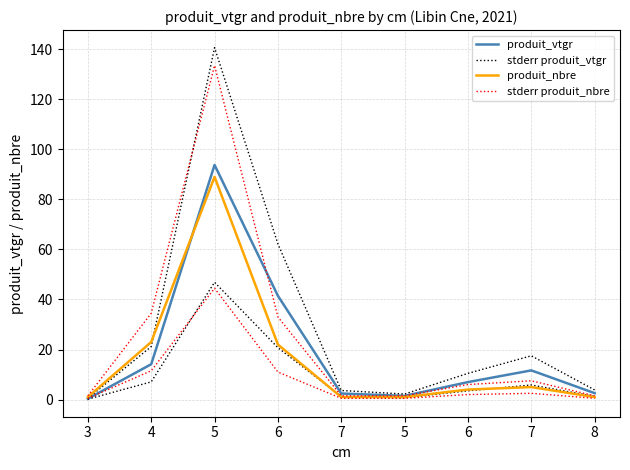

What are all the series names shown in the legend?

produit_vtgr, stderr produit_vtgr, produit_nbre, stderr produit_nbre